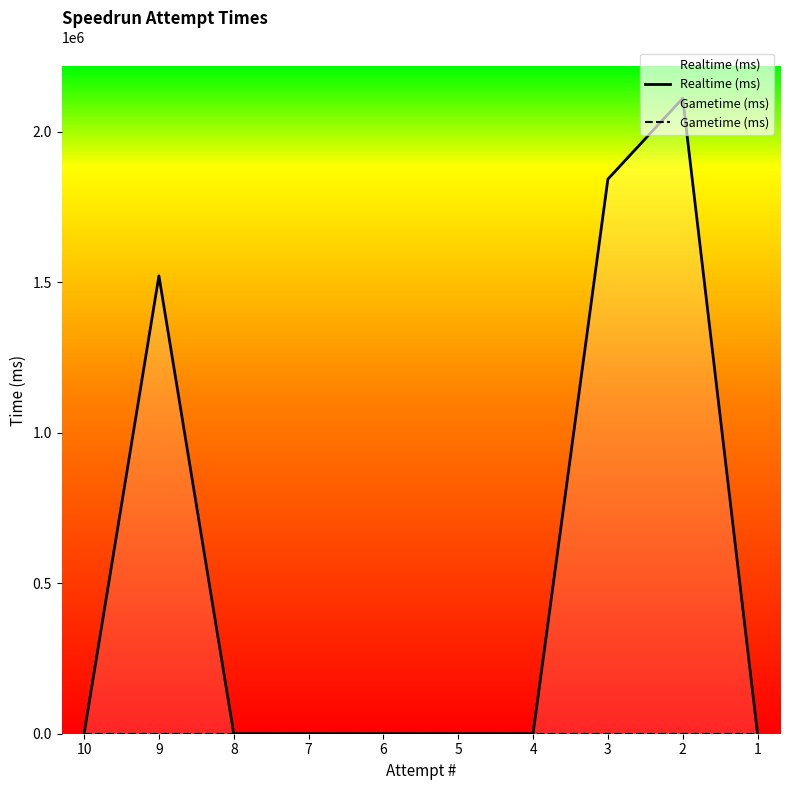

Reading left to right, what are all the values shown in this chart?

Realtime (ms): 0	1521261	0	0	0	0	0	1842511	2111027	0
Gametime (ms): 0	0	0	0	0	0	0	0	0	0